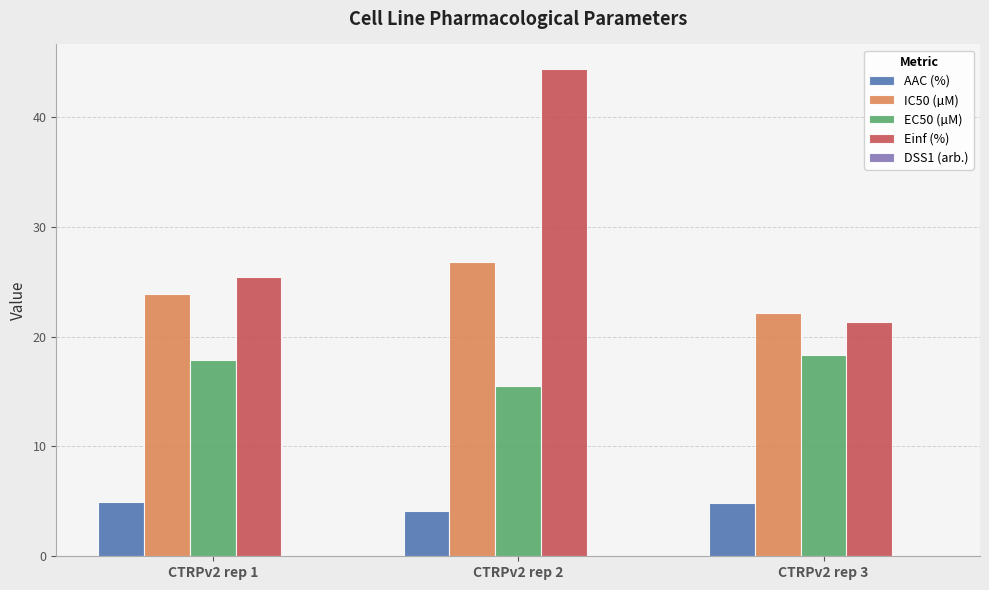

How many data points in IC50 (µM) are above 23?

2